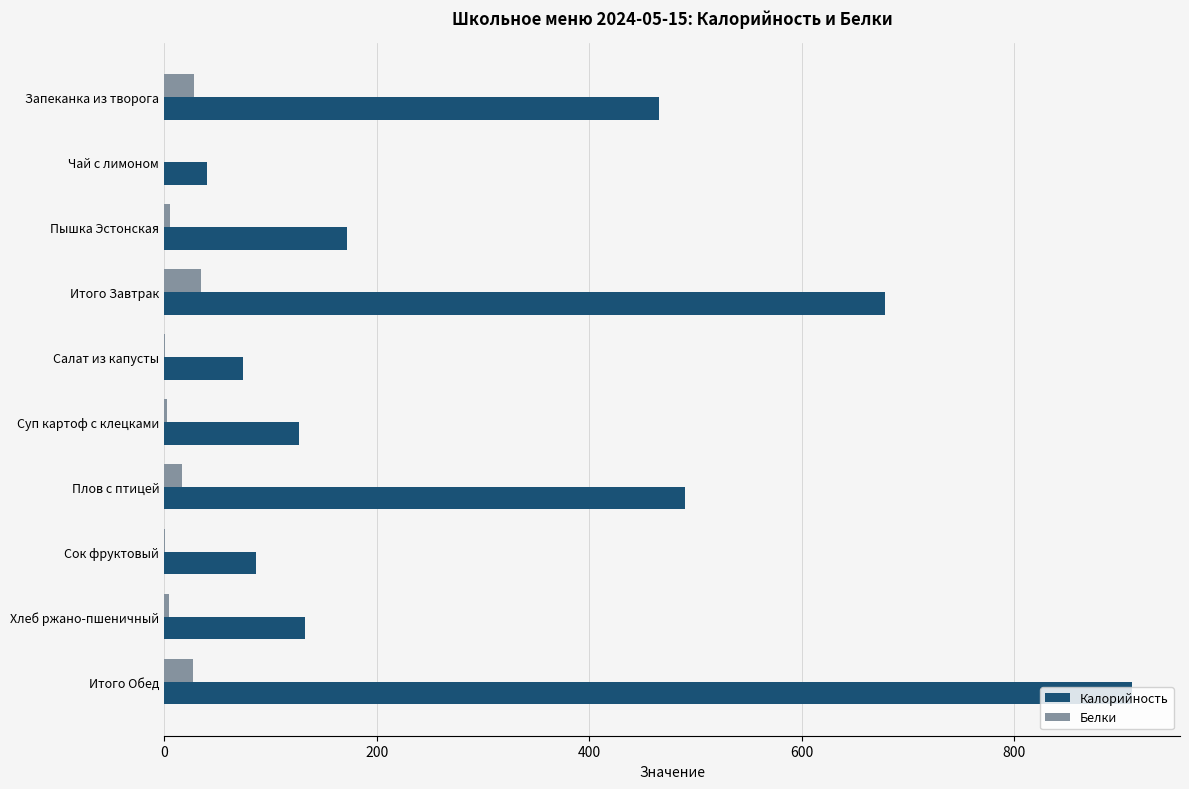

What is the sum of all Белки values?

123.1